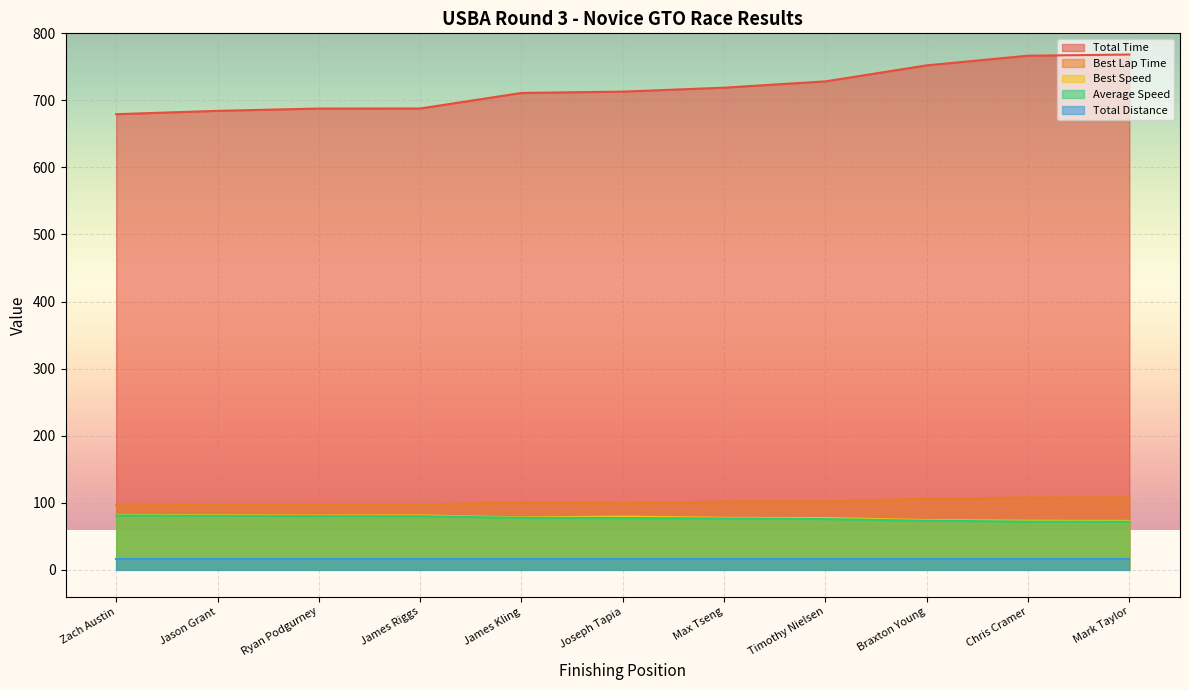

Which series has the widest spread of values?

Total Time